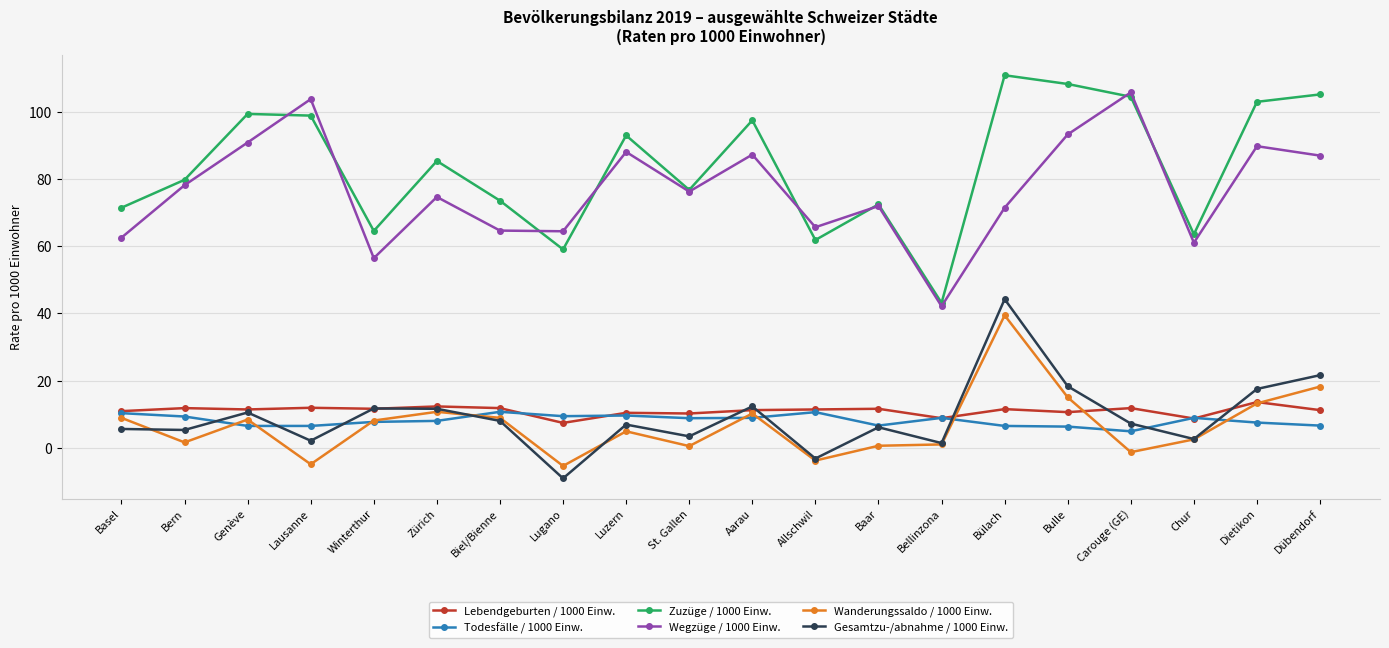

Which label corresponds to the smallest value in the chart?

Lugano